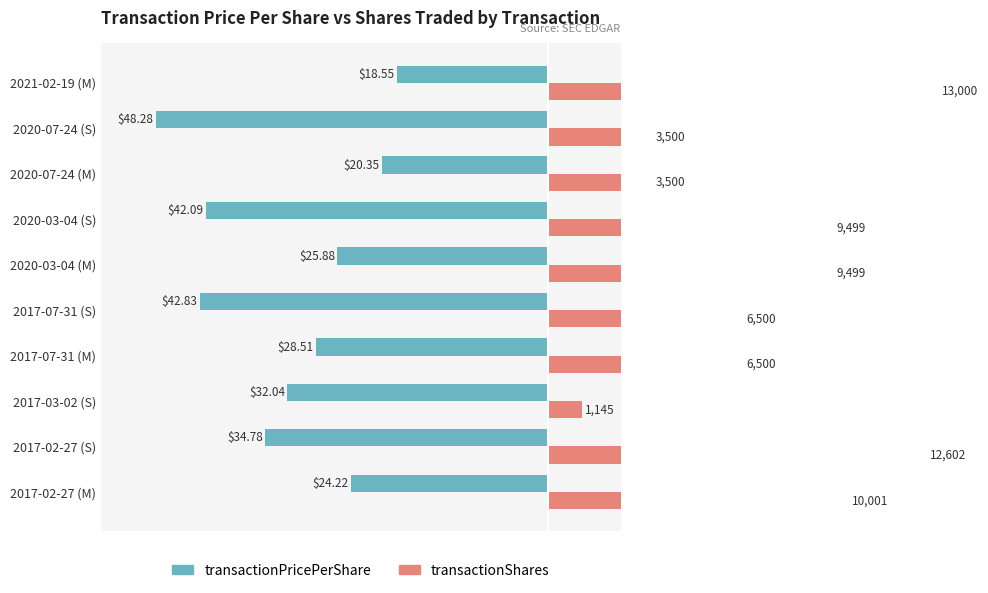

Which category has the lowest value across all series?

2020-07-24 (S)